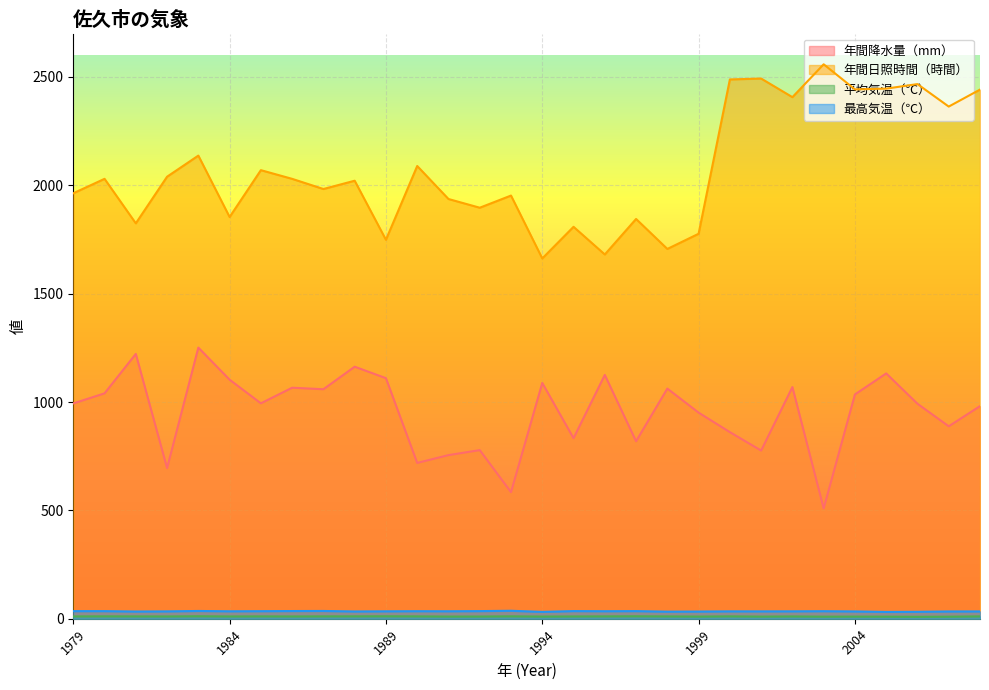

Is it true that 年間降水量（mm） equals 1163.0 at 1988?

True